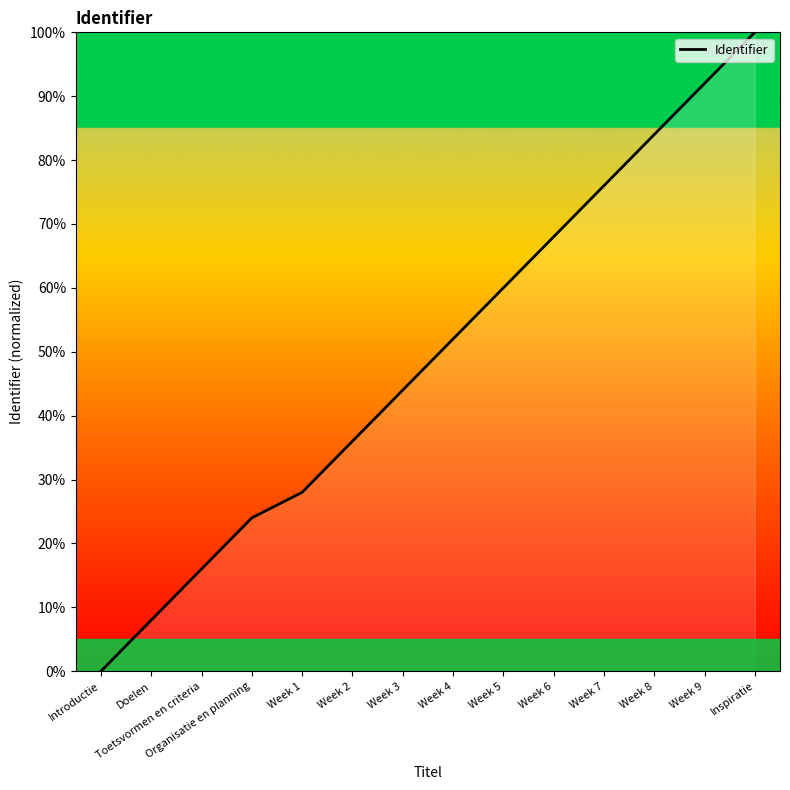

Which has a higher value, Organisatie en planning or Week 2?

Week 2